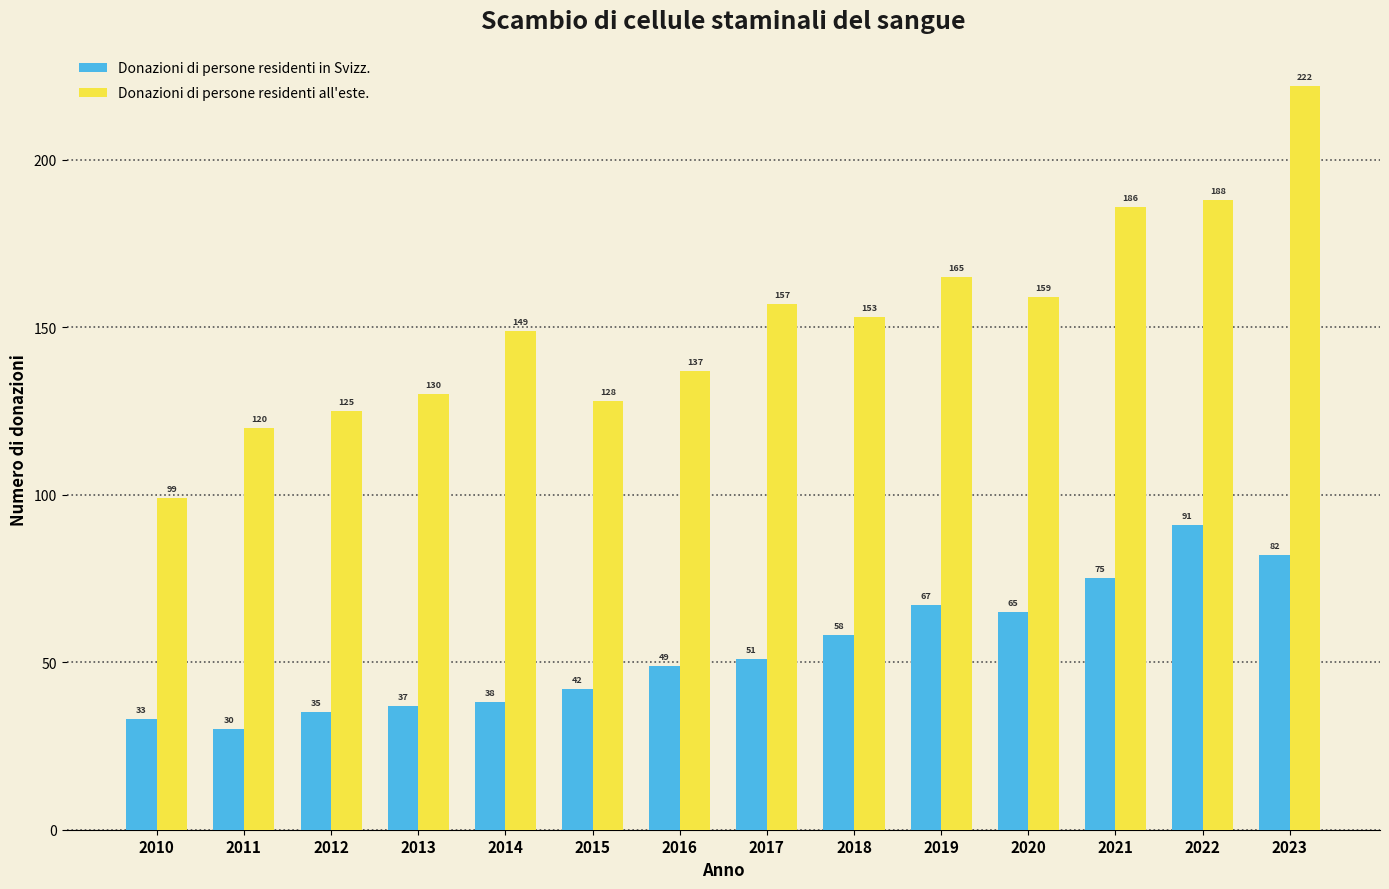

The value of Donazioni di persone residenti in Svizz. at 2022 is 91. True or false?

True